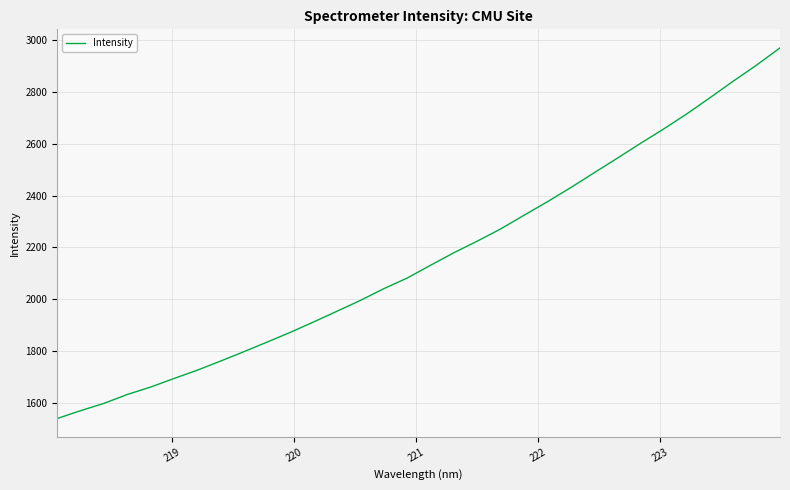

What is the greatest value displayed?

2970.4